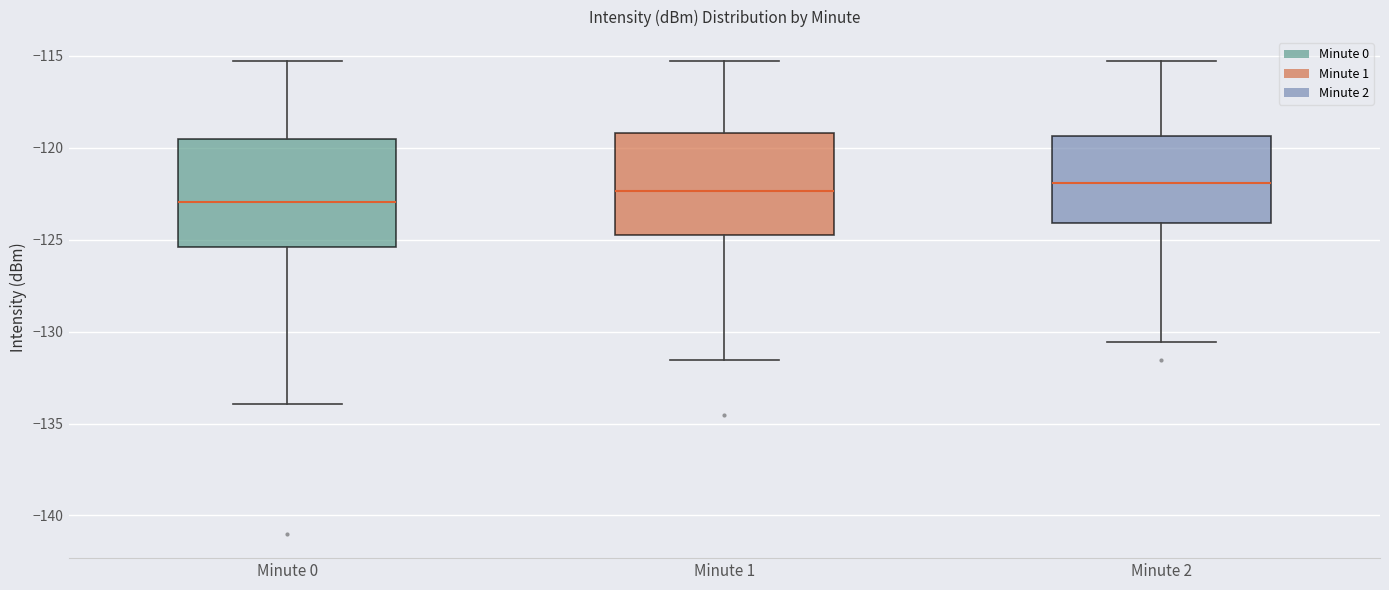

Which box has the lowest median line?

Minute 0